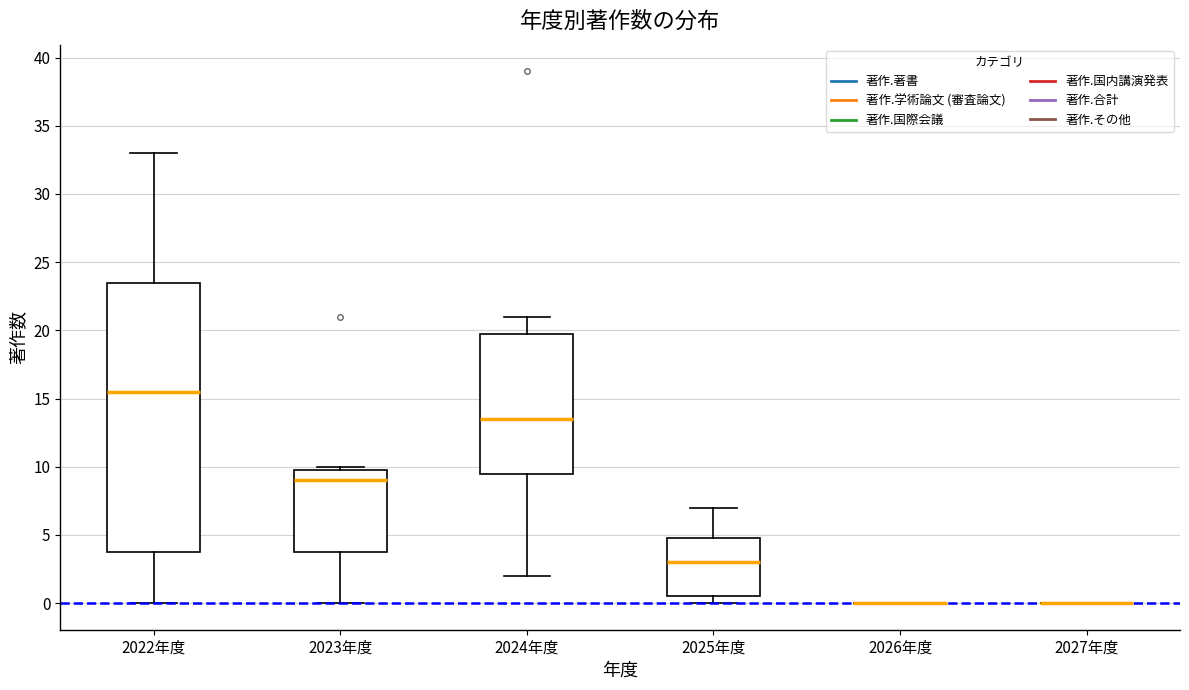

Reading left to right, read every box against the y-axis: the position of its median line, the range the box covers, and the ends of its whiskers. The values are not printed on the chart, so give them approximately, as read against the axis.

2022年度: median 15.5, box 4.0 to 23.5, whiskers 0.0 to 33.0
2023年度: median 9.0, box 4.0 to 10.0, whiskers 0.0 to 10.0 (just above the box's upper edge)
2024年度: median 13.5, box 9.5 to 20.0, whiskers 2.0 to 21.0
2025年度: median 3.0, box 0.5 to 5.0, whiskers 0.0 to 7.0
2026年度: box collapsed to a line at 0.0, whiskers 0.0 to 0.0
2027年度: box collapsed to a line at 0.0, whiskers 0.0 to 0.0